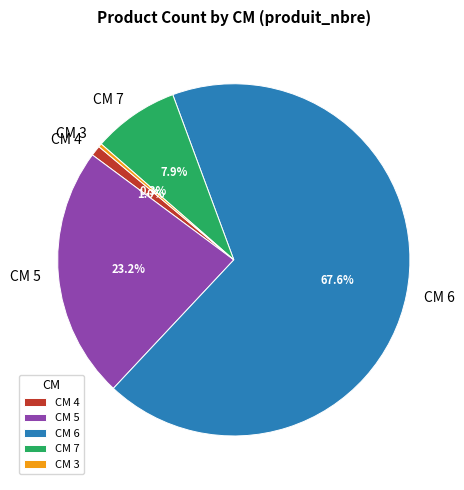

Rank the categories by value from highest to lowest.

CM 6, CM 5, CM 7, CM 4, CM 3